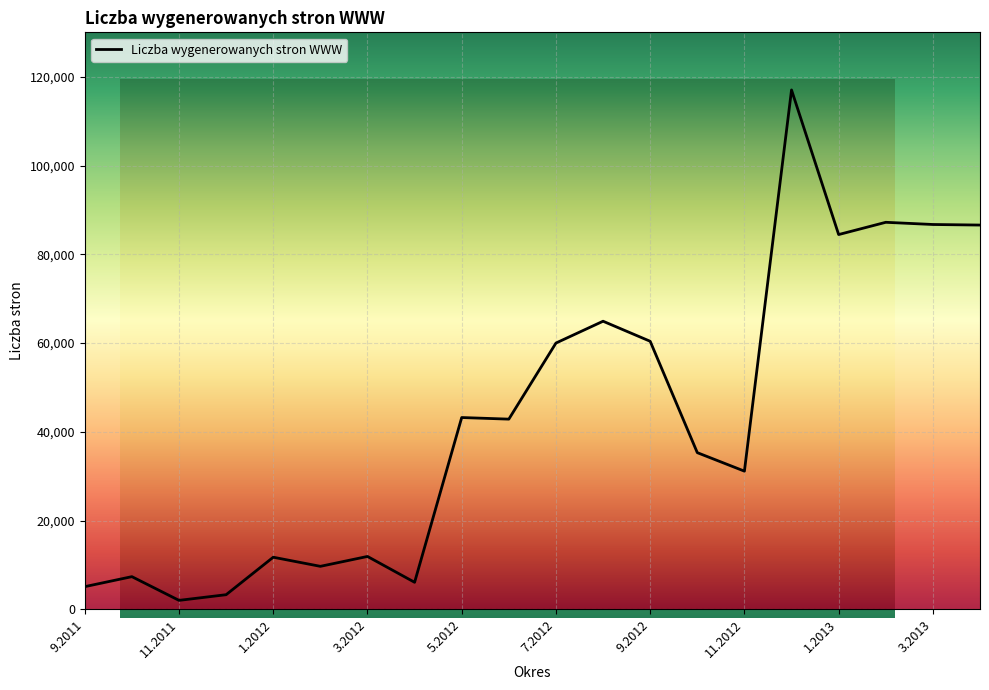

What is the change in value from 12.2011 to 7.2012?

+56685